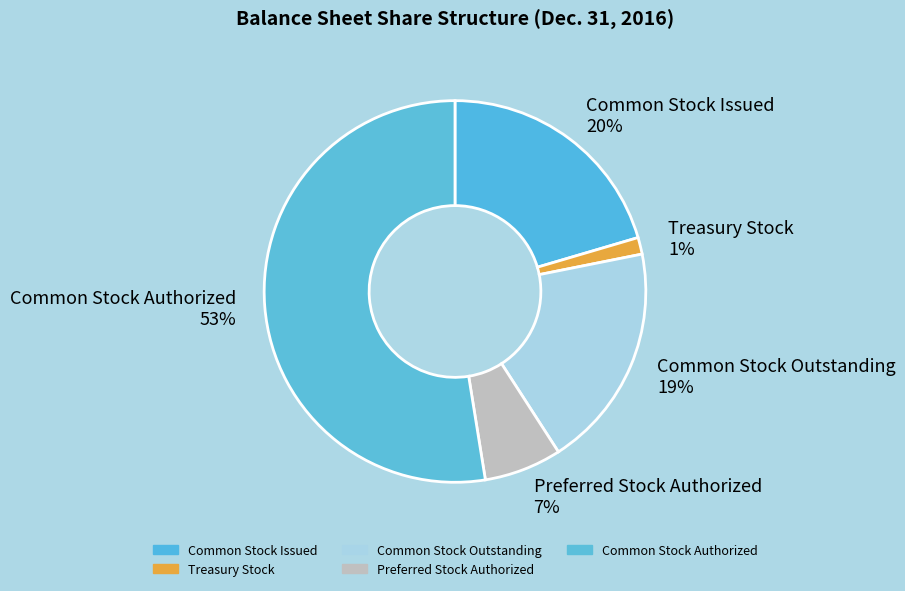

Between Preferred Stock Authorized 7% and Treasury Stock 1%, which is larger?

Preferred Stock Authorized 7%